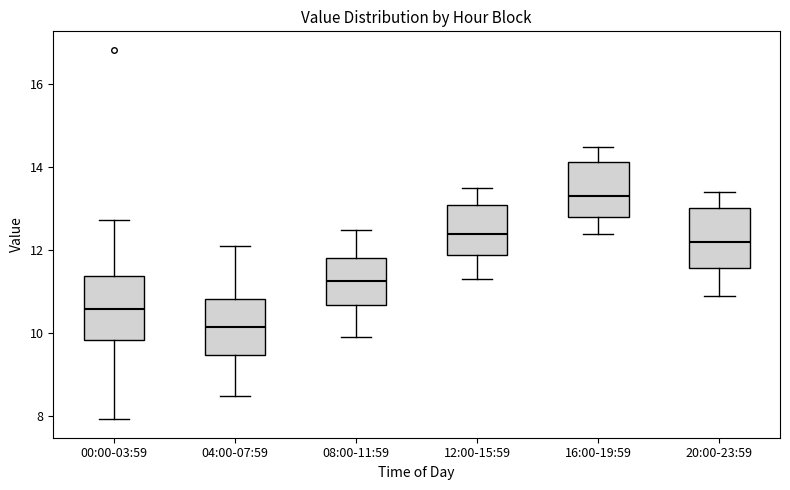

Reading left to right, transcribe this box plot: for each box, give where its median line is, the range the box spans, and where its two whiskers end, as read against the y-axis. The values are not printed on the chart, so give them approximately, as read against the axis.

00:00-03:59: median 10.6, box 9.8 to 11.4, whiskers 8.0 to 12.8
04:00-07:59: median 10.2, box 9.4 to 10.8, whiskers 8.6 to 12.2
08:00-11:59: median 11.2, box 10.6 to 11.8, whiskers 10.0 to 12.6
12:00-15:59: median 12.4, box 11.8 to 13.2, whiskers 11.4 to 13.6
16:00-19:59: median 13.4, box 12.8 to 14.2, whiskers 12.4 to 14.6
20:00-23:59: median 12.2, box 11.6 to 13.0, whiskers 11.0 to 13.4